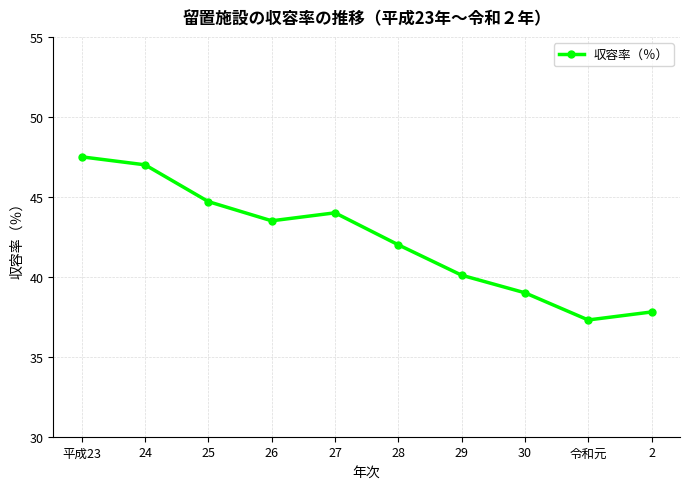

How many points are higher than both their immediate neighbors (excluding endpoints)?

1